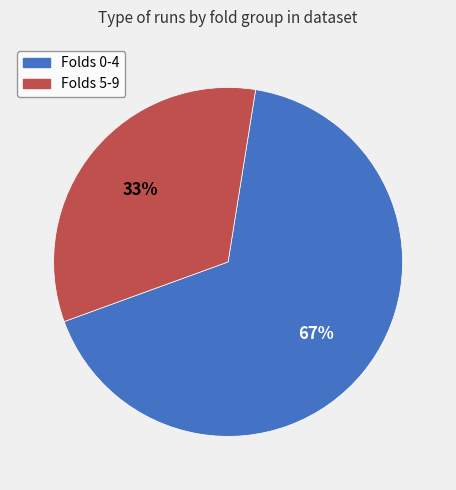

Is there a majority slice in this chart?

Yes